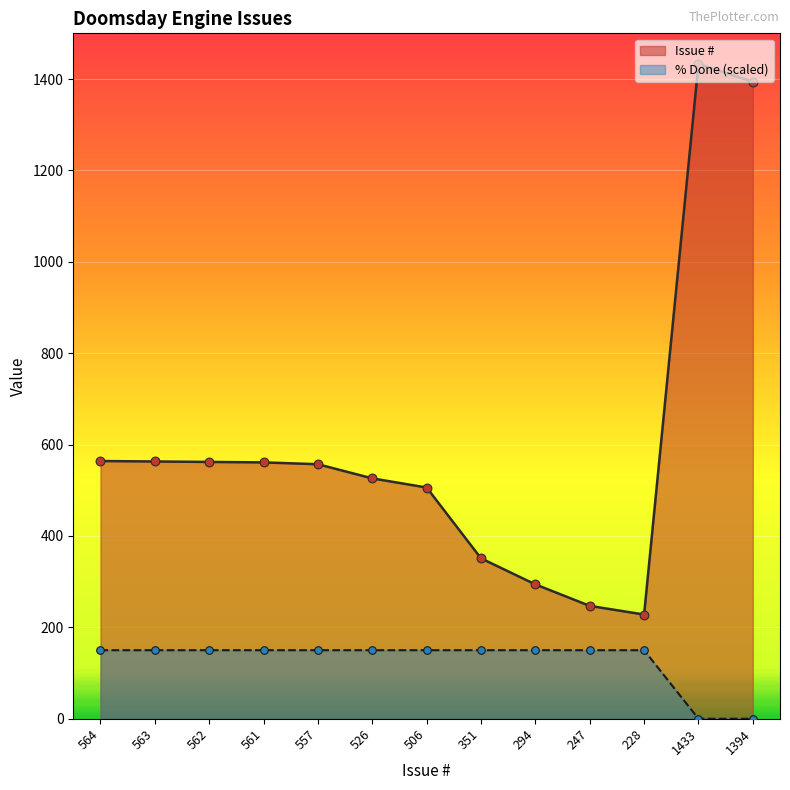

Which series reaches the maximum Y coordinate?

Issue #